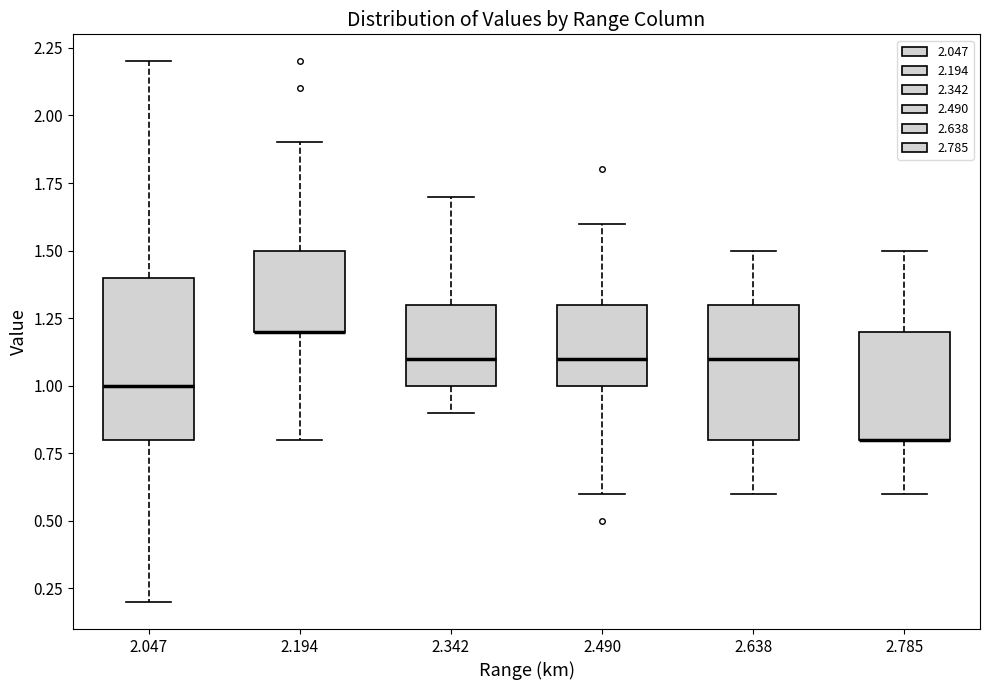

Reading left to right, transcribe this box plot: for each box, give where its median line is, the range the box spans, and where its two whiskers end, as read against the y-axis. The values are not printed on the chart, so give them approximately, as read against the axis.

2.047: median 1.0, box 0.8 to 1.4, whiskers 0.2 to 2.2
2.194: median 1.2 (drawn on the box's lower edge), box 1.2 to 1.5, whiskers 0.8 to 1.9
2.342: median 1.1, box 1.0 to 1.3, whiskers 0.9 to 1.7
2.490: median 1.1, box 1.0 to 1.3, whiskers 0.6 to 1.6
2.638: median 1.1, box 0.8 to 1.3, whiskers 0.6 to 1.5
2.785: median 0.8 (drawn on the box's lower edge), box 0.8 to 1.2, whiskers 0.6 to 1.5